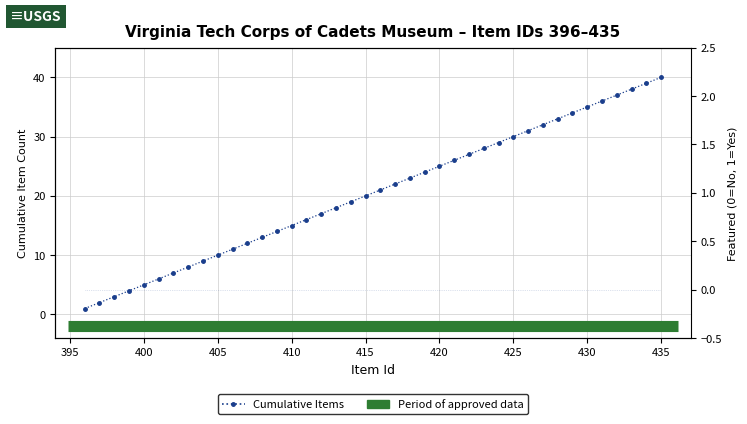

Which series has the largest range (max minus min)?

Cumulative Items